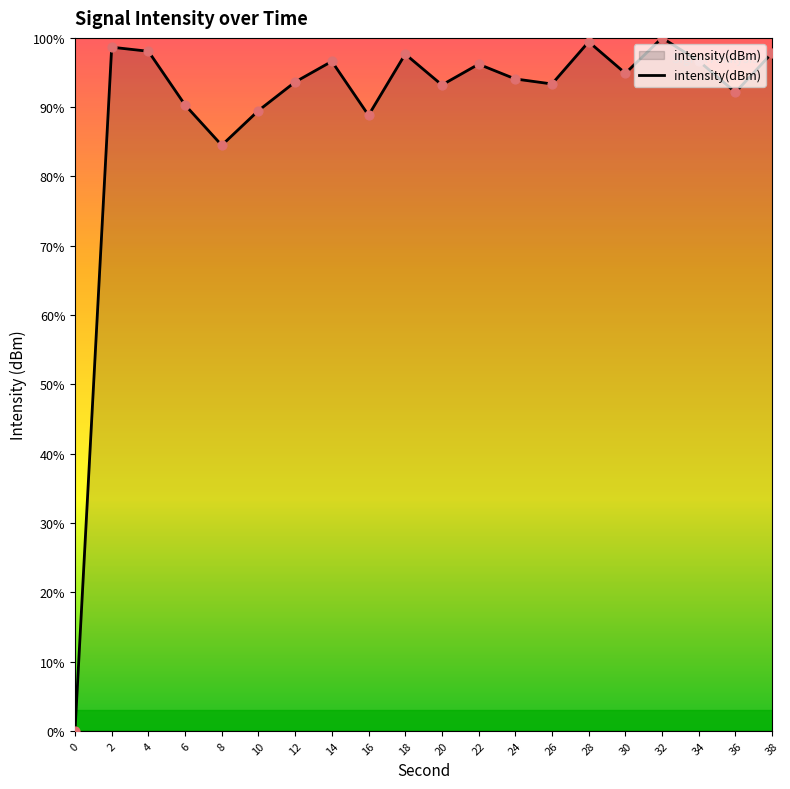

What is the change in value from 14 to 22?

-0.4